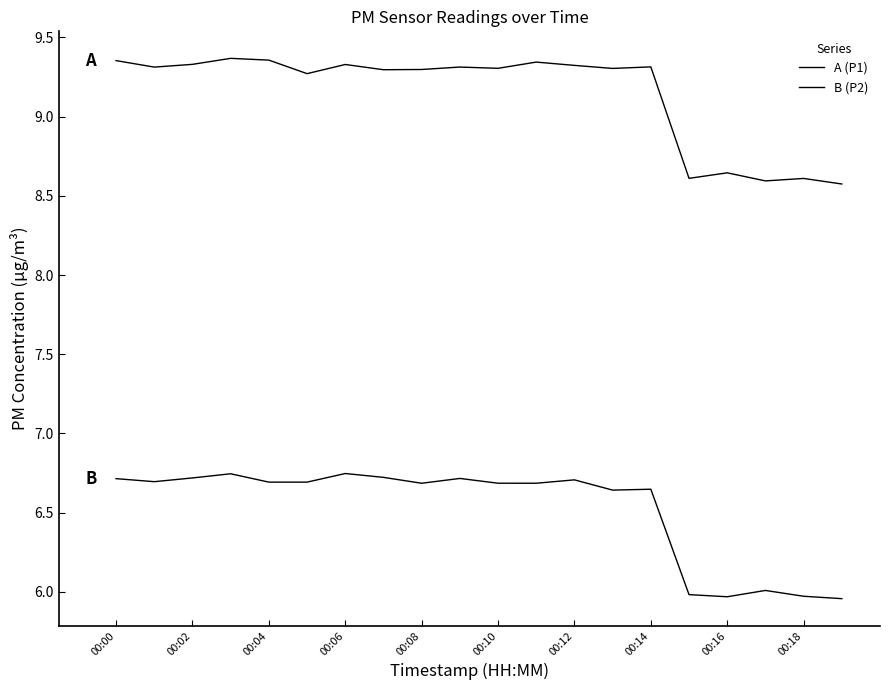

Reading left to right, list all the values displayed in this chart.

A (P1): 9.4	9.3	9.3	9.4	9.4	9.3	9.3	9.3	9.3	9.3	9.3	9.3	9.3	9.3	9.3	8.6	8.6	8.6	8.6	8.6
B (P2): 6.7	6.7	6.7	6.7	6.7	6.7	6.7	6.7	6.7	6.7	6.7	6.7	6.7	6.6	6.6	6.0	6.0	6.0	6.0	6.0